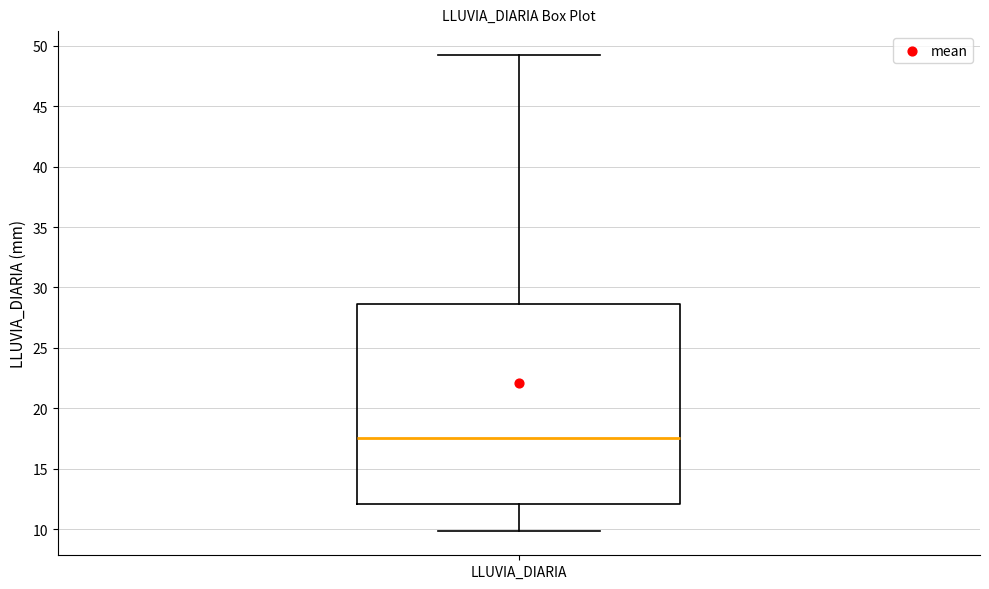

Transcribe this box plot: give where the median line is, the range the box spans, and where the two whiskers end, as read against the y-axis. The values are not printed on the chart, so give them approximately, as read against the axis.

median 17.5, box 12.0 to 28.5, whiskers 10.0 to 49.5